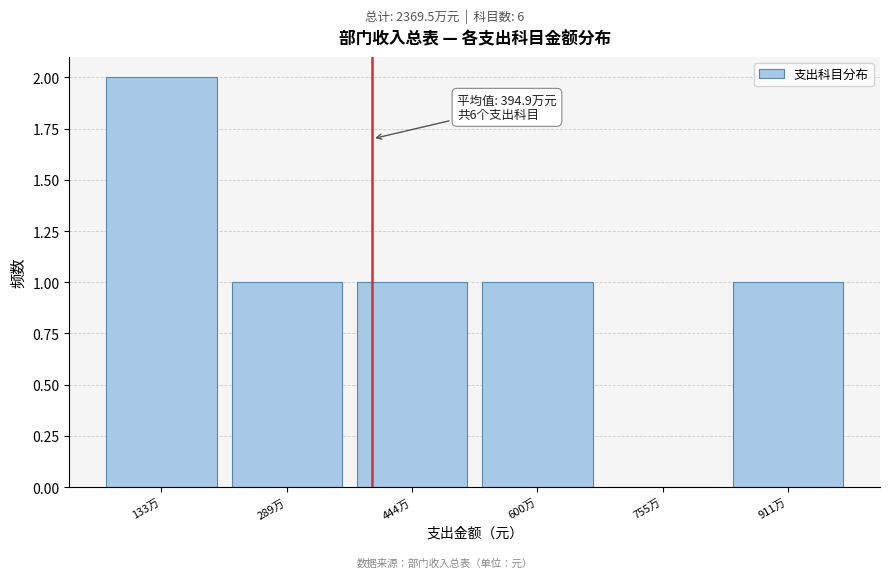

Reading left to right, extract all data points from this chart.

133万=2	289万=1	444万=1	600万=1	755万=0	911万=1